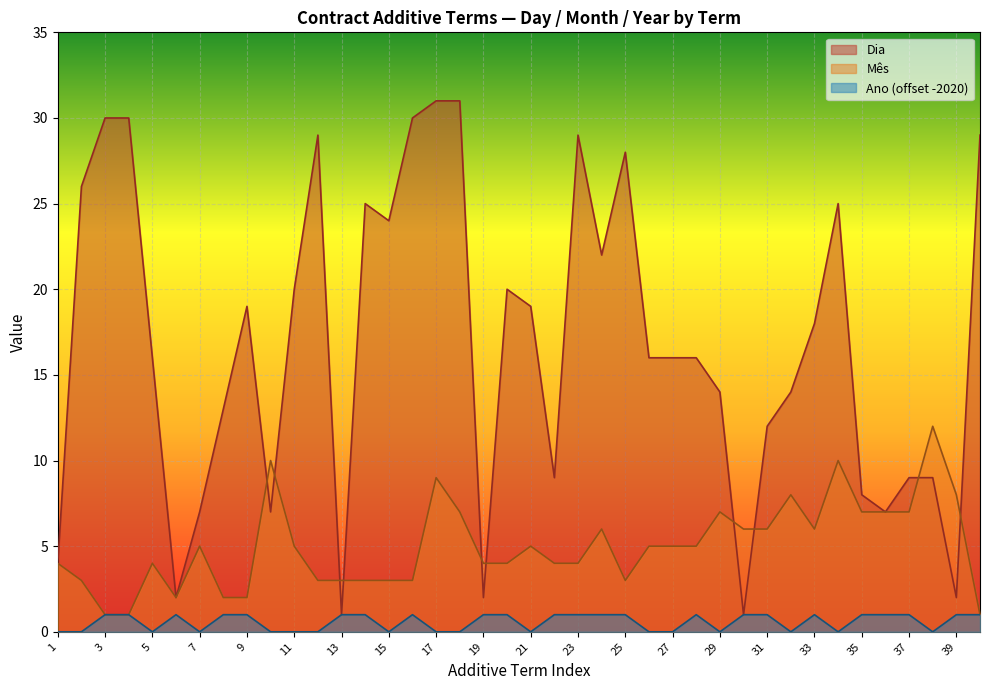

What is the difference between the maximum and minimum values in the Mês series?

11